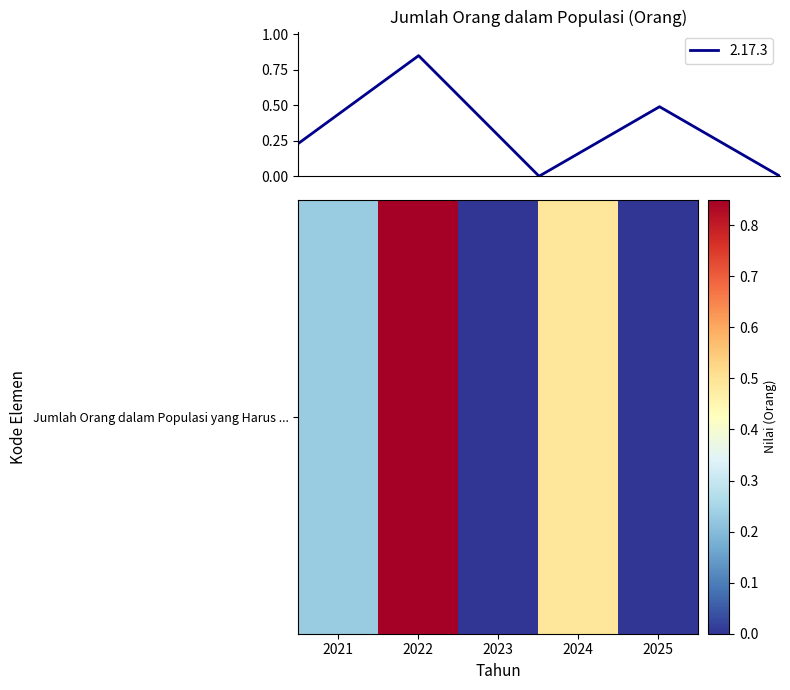

How many interior local peaks (higher than both neighbors) does the data have?

2